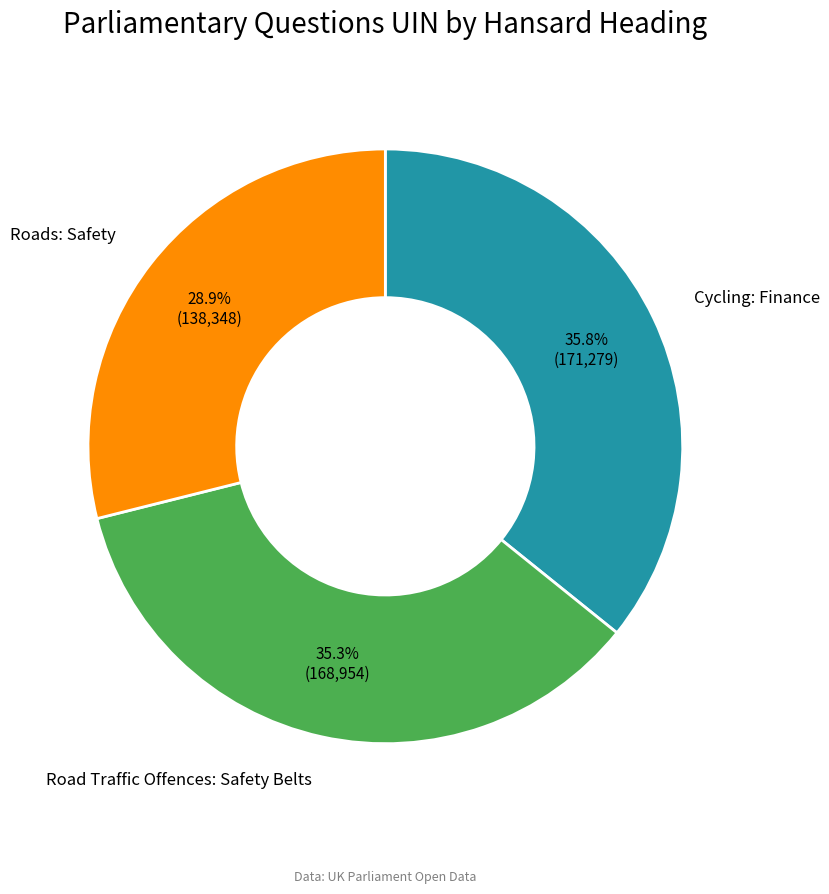

True or false: Cycling: Finance accounts for 28% of the total.

False